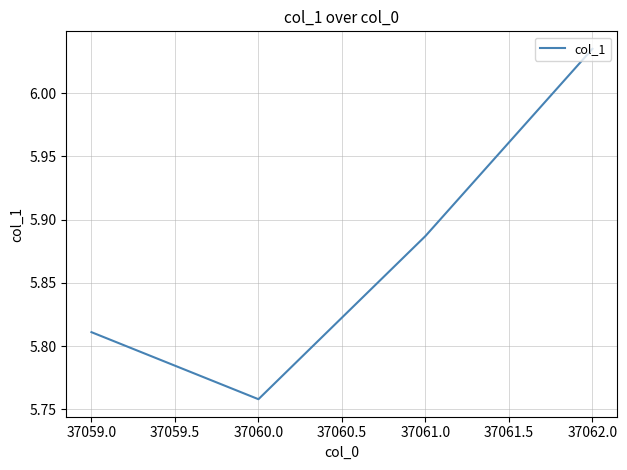

How many series are shown in this chart?

1